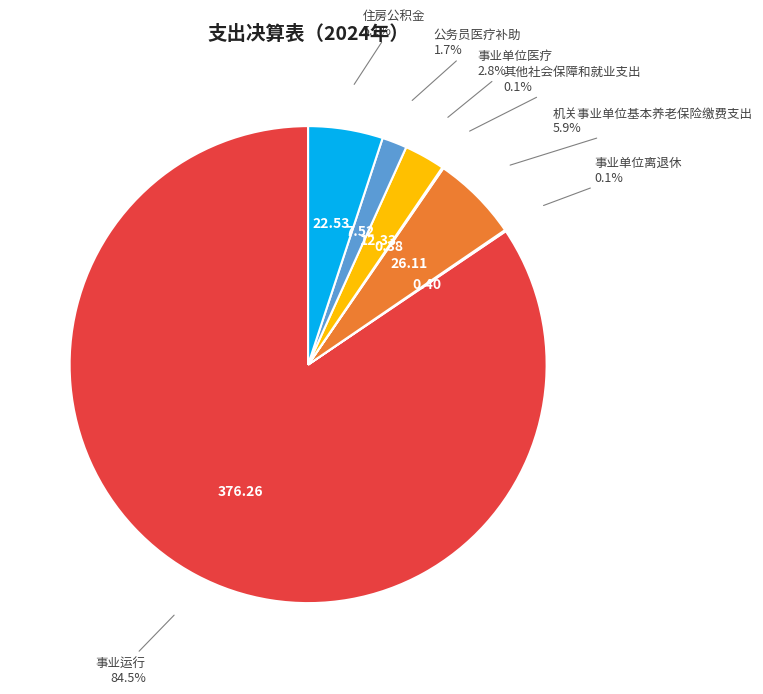

Which slice is the largest?

事业运行